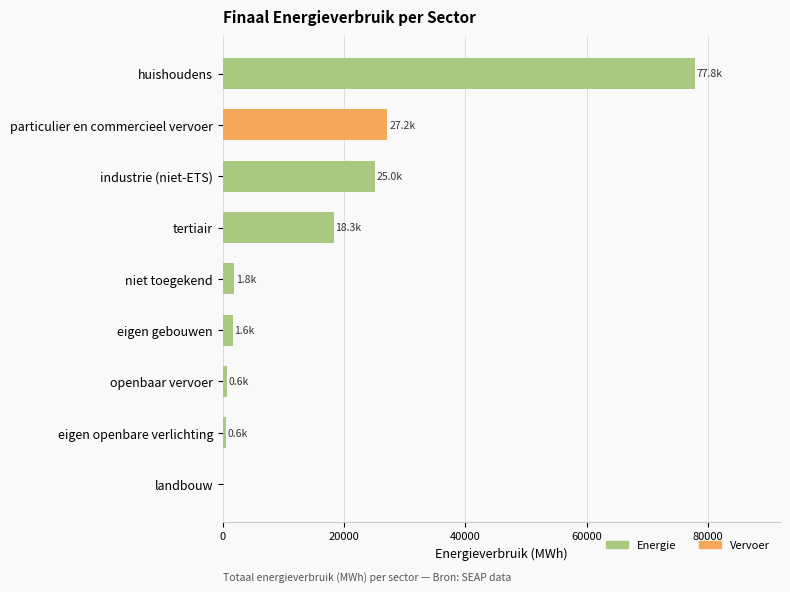

What is the sum of all values?

152978.0